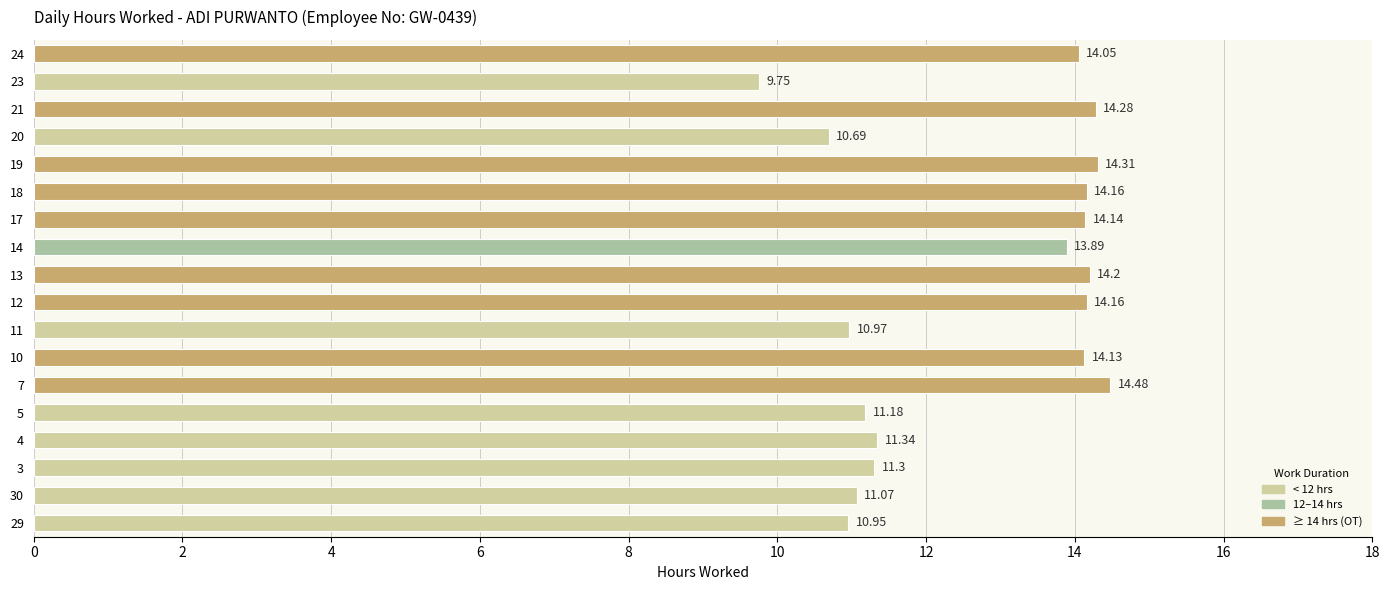

What is the average value?

12.7